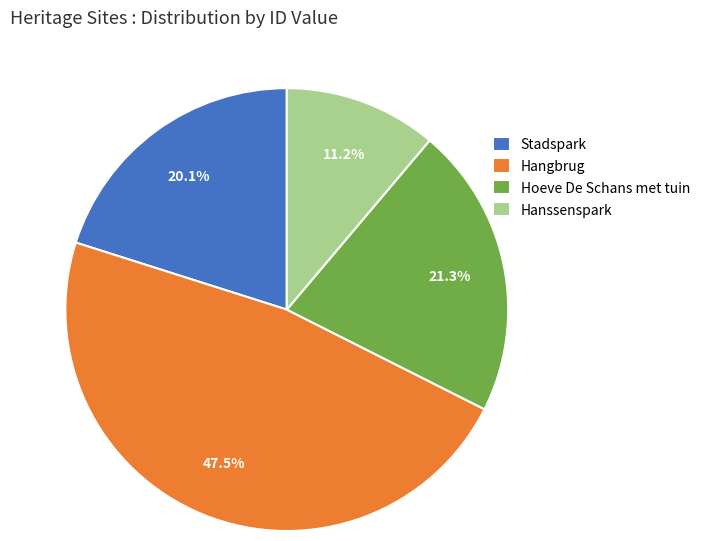

Which category has the biggest portion of the pie?

Hangbrug